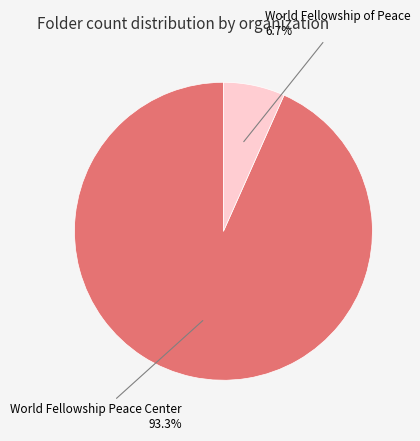

What percentage is NOT represented by World Fellowship Peace Center?

6.7%